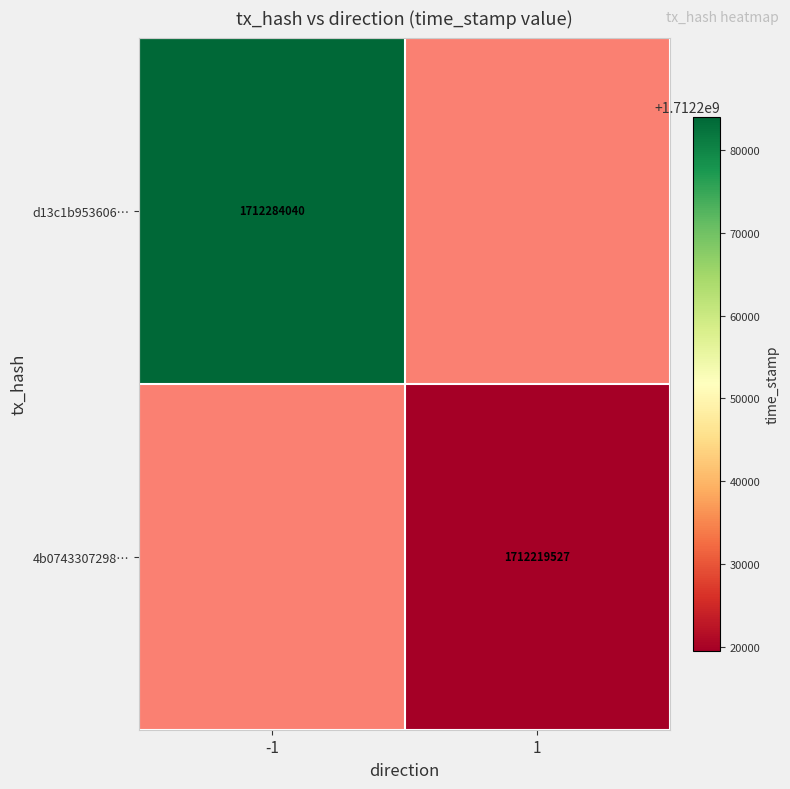

True or false: 4b0743307298… has a value of 2340930446 at 1.

False